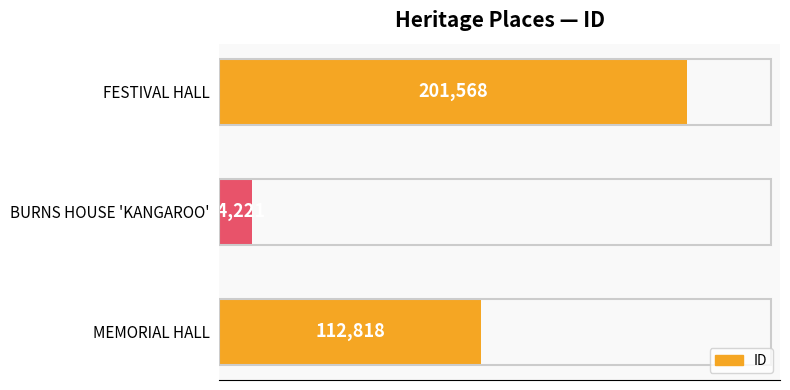

Approximately how many times larger is the value at MEMORIAL HALL compared to FESTIVAL HALL?

0.6